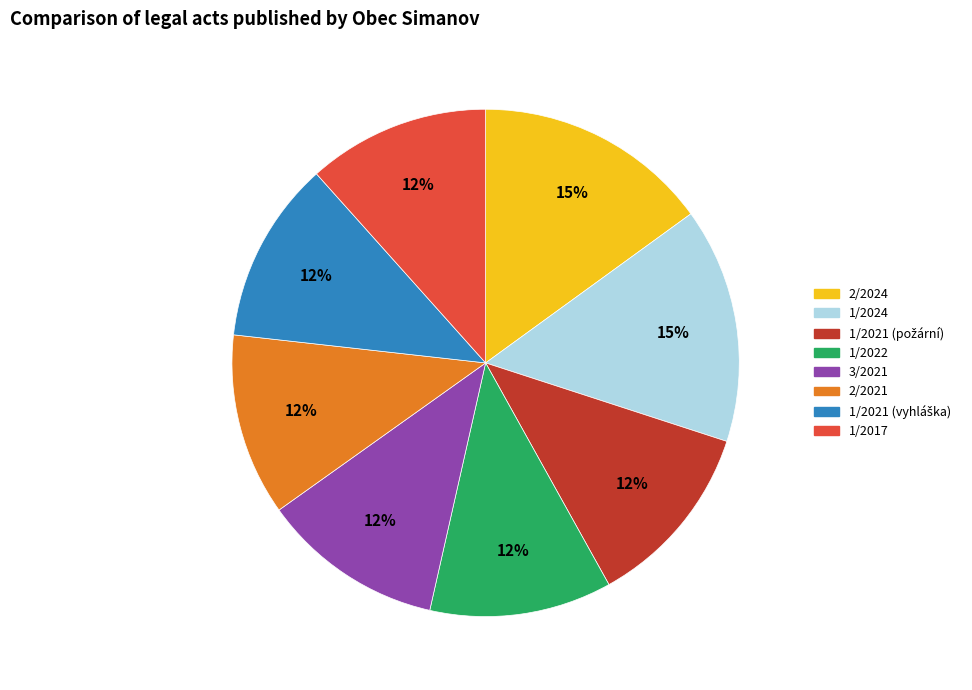

Combined, do 1/2024 and 1/2022 account for over 50%?

No